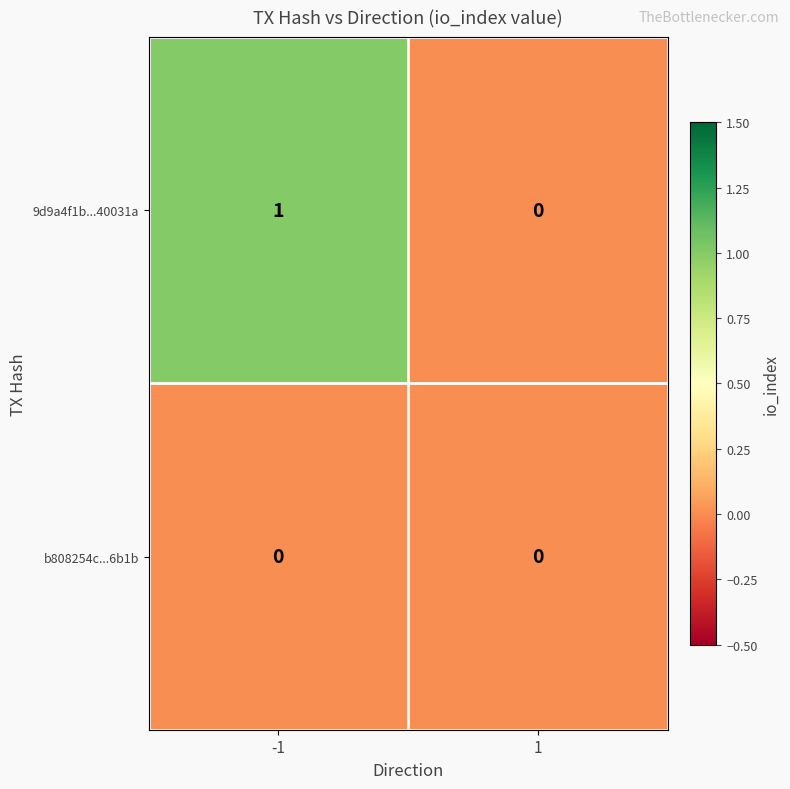

The value of 9d9a4f1b...40031a at -1 is 1. True or false?

True